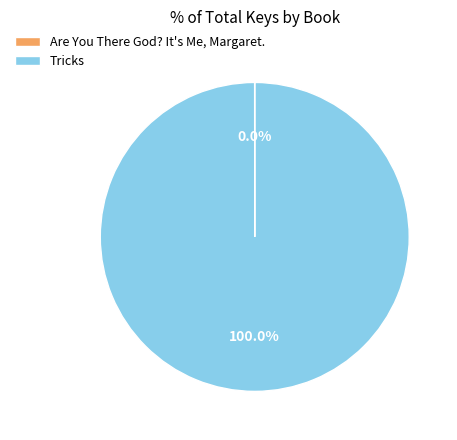

What is the largest slice in the pie chart?

Tricks